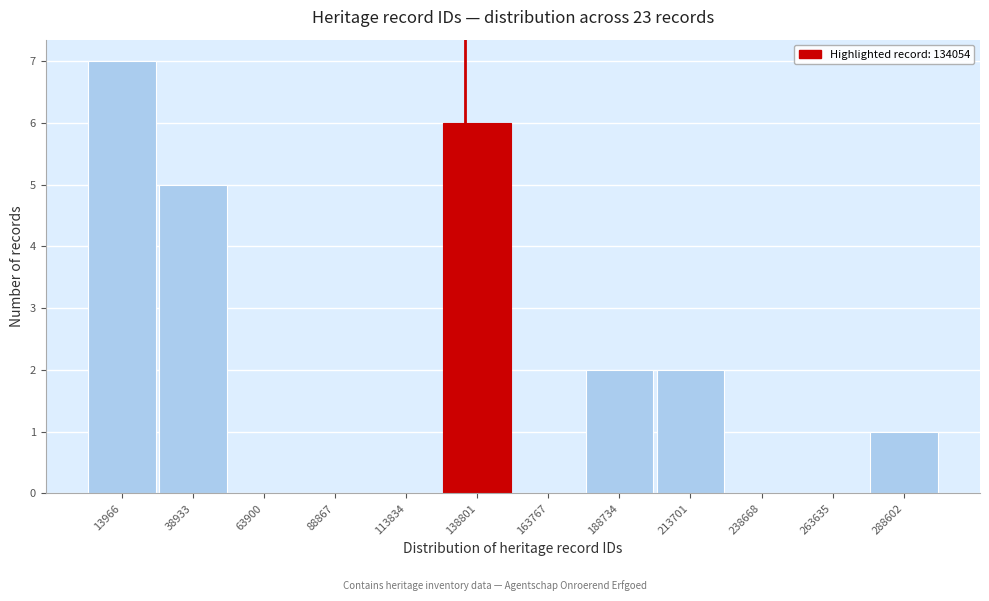

What is the height of the bar covering 275000 to 300000 on the x-axis? Neither the bar edges nor the heights are printed on the chart, so give them approximately, as read against the axes.

1